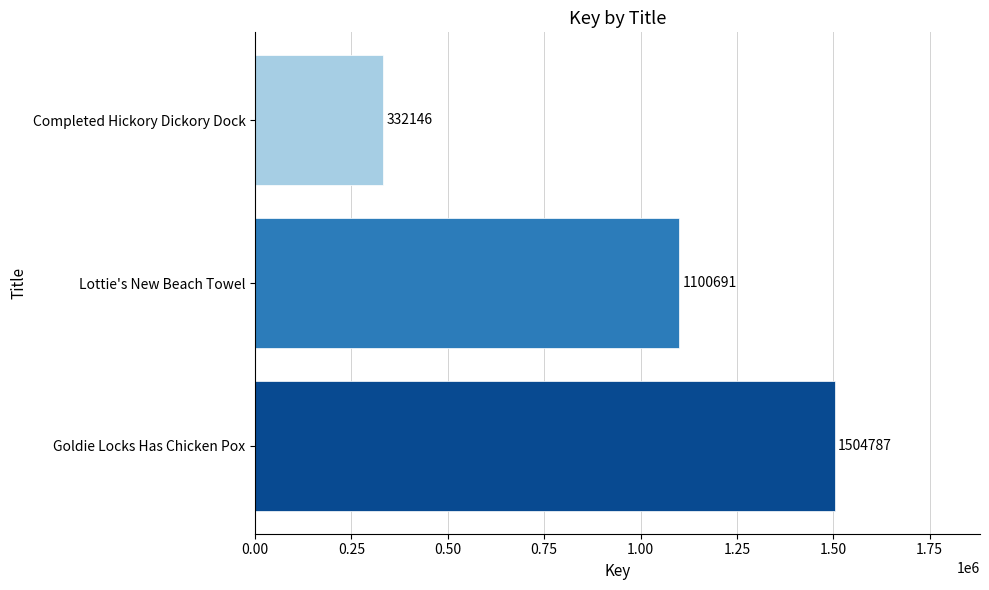

How many distinct data groups are displayed?

1